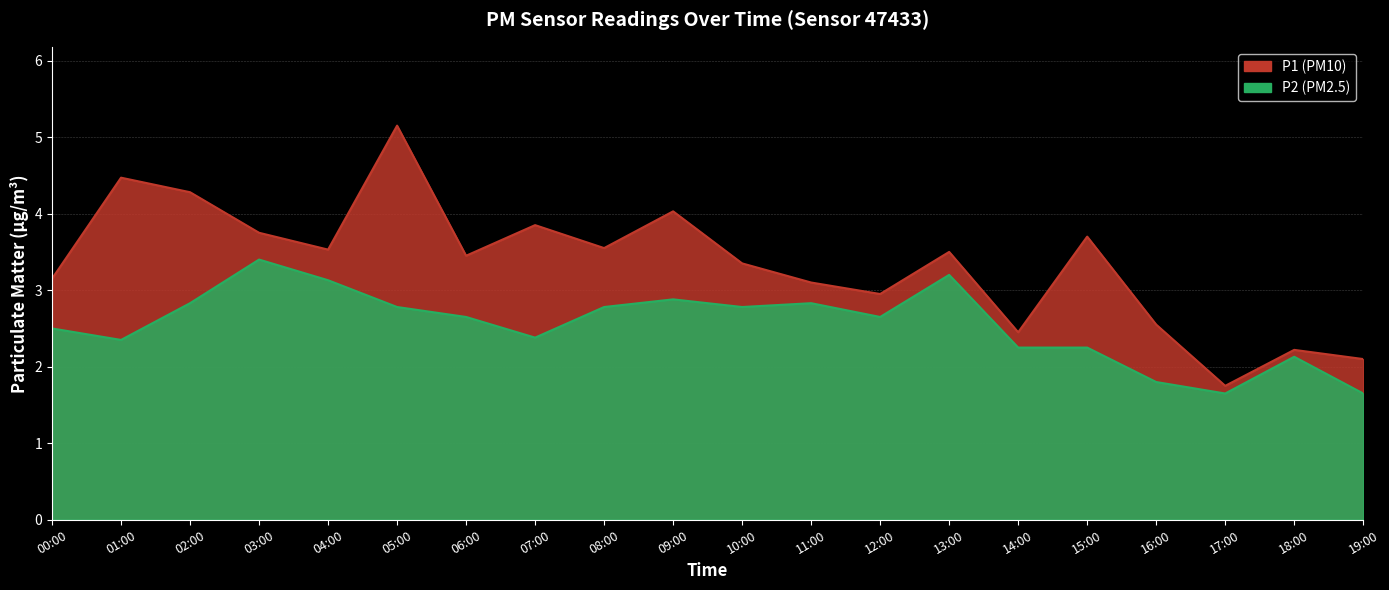

What is the difference between the P2 values at 05:00 and 09:00?

0.1